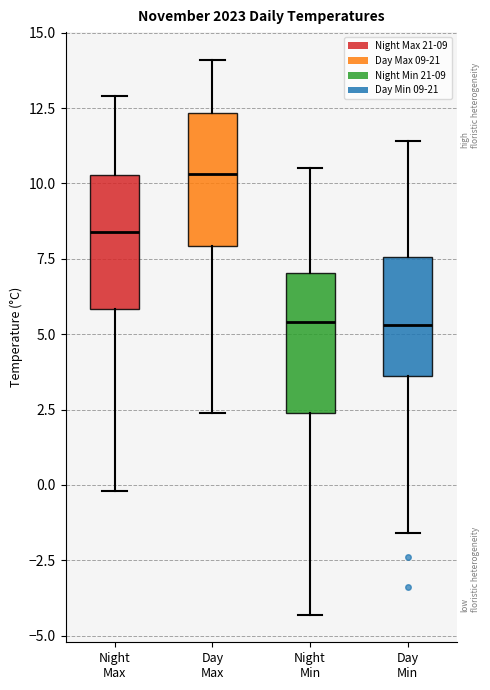

Reading left to right, read every box against the y-axis: the position of its median line, the range the box covers, and the ends of its whiskers. The values are not printed on the chart, so give them approximately, as read against the axis.

Night Max: median 8.5, box 6.0 to 10.5, whiskers 0.0 to 13.0
Day Max: median 10.5, box 8.0 to 12.5, whiskers 2.5 to 14.0
Night Min: median 5.5, box 2.5 to 7.0, whiskers -4.5 to 10.5
Day Min: median 5.5, box 3.5 to 7.5, whiskers -1.5 to 11.5